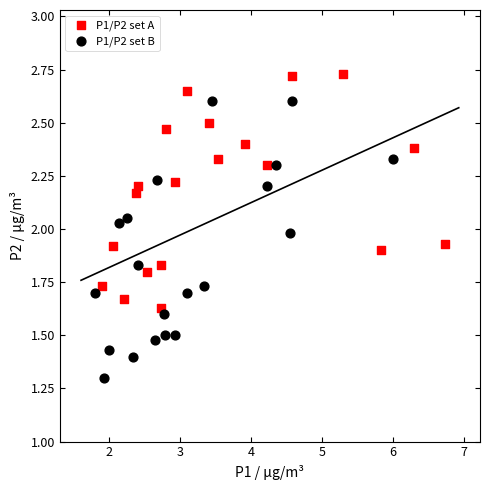

Which series has the largest Y range (max minus min)?

P1/P2 set B